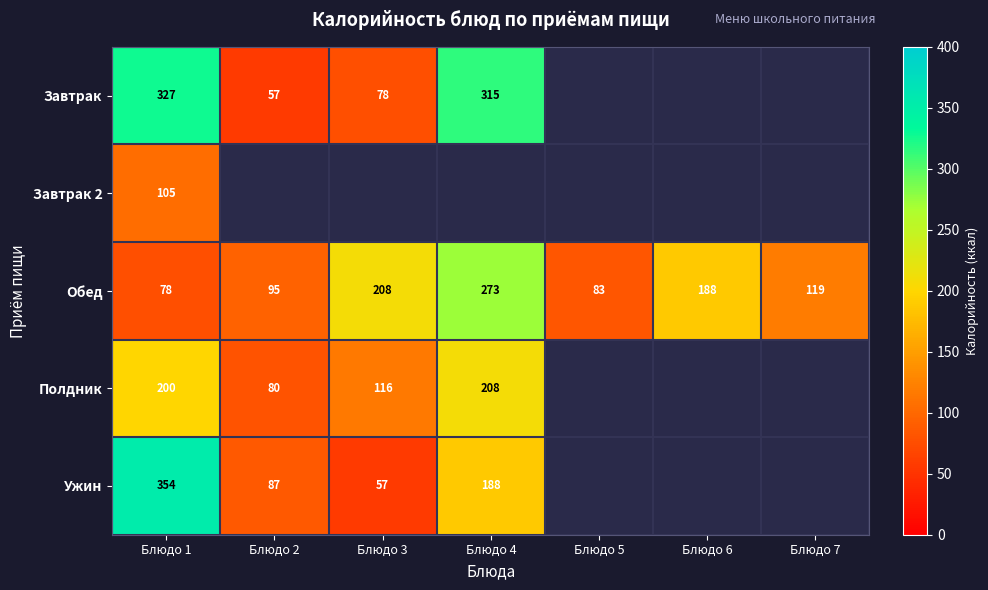

Is it true that Полдник equals 132.6 at Блюдо 1?

False